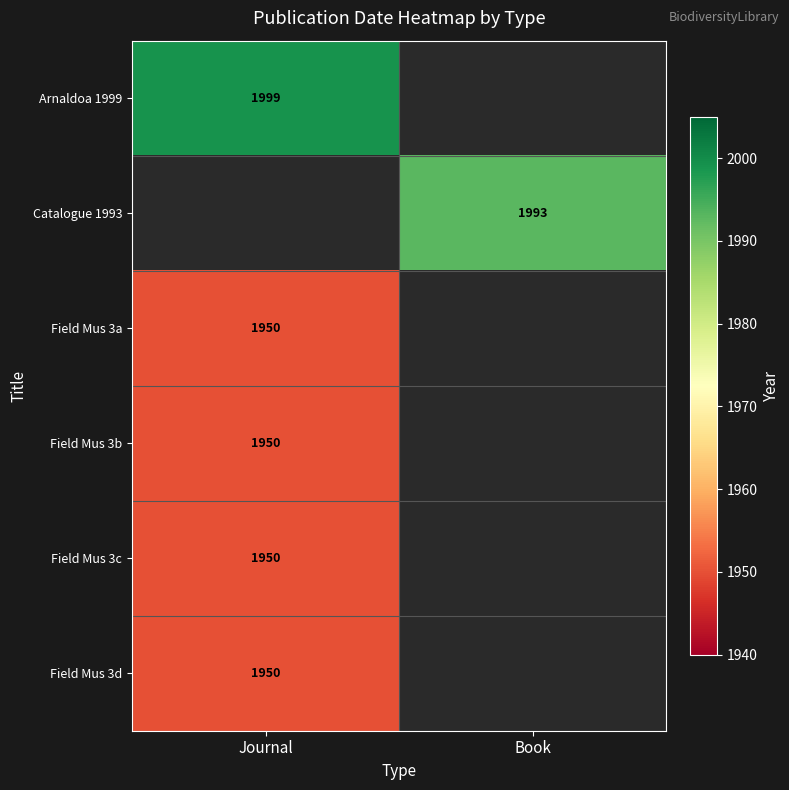

True or false: Field Mus 3a has a value of 996 at Journal.

False